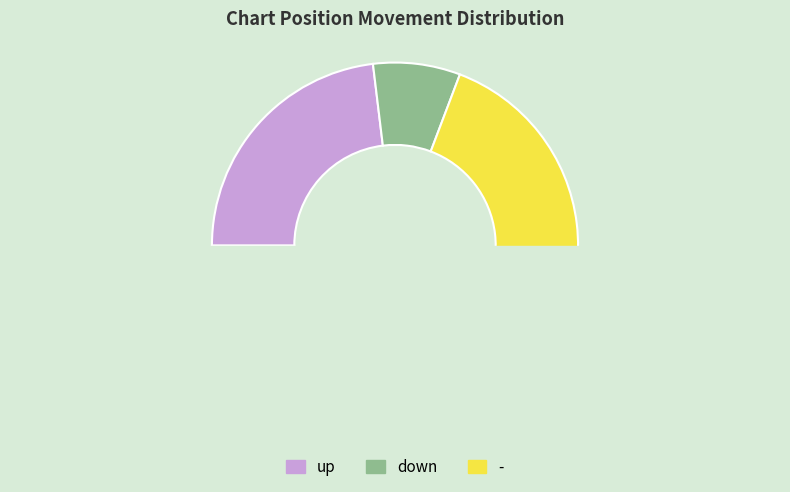

Do up and - together represent more than half of the pie?

Yes